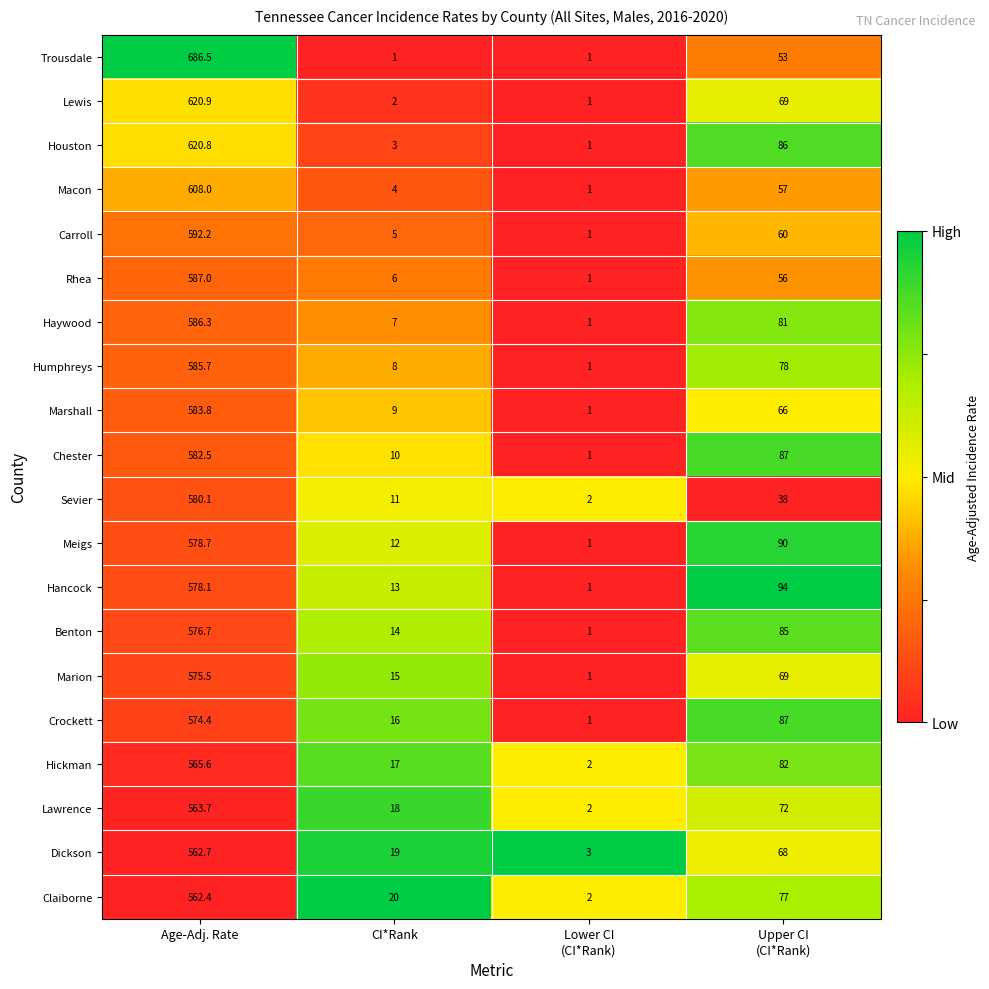

What value does the Chester series have at CI*Rank?

10.0